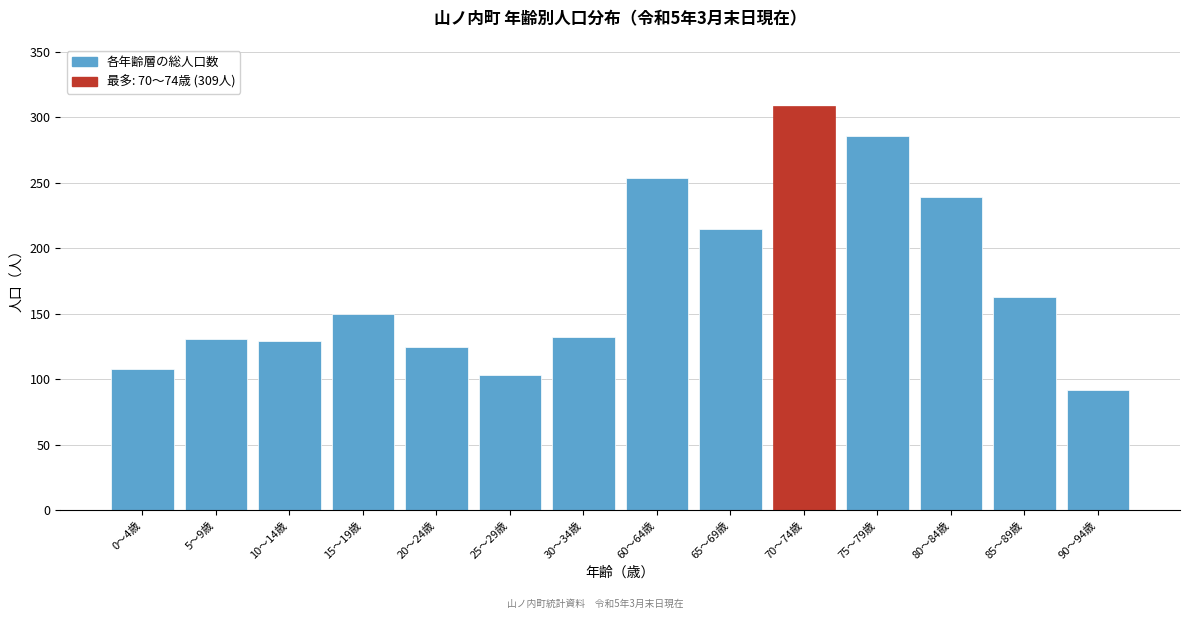

Which label corresponds to the largest value in the chart?

70～74歳